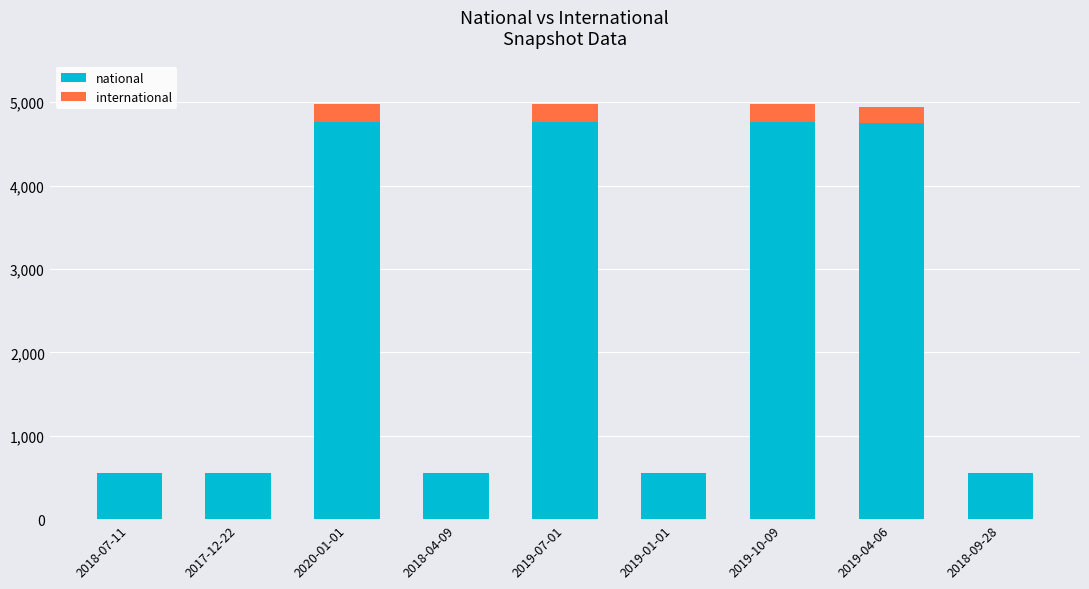

What is the sum of all national values?

21838